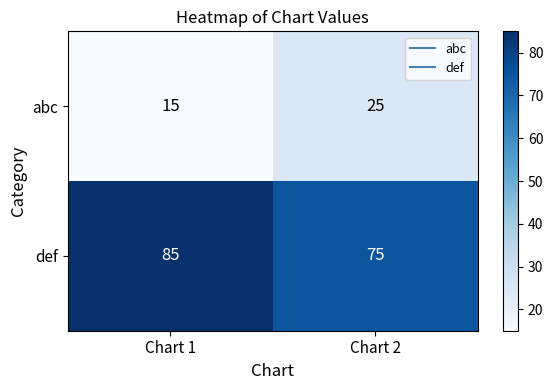

Which series has the largest total across all categories?

def